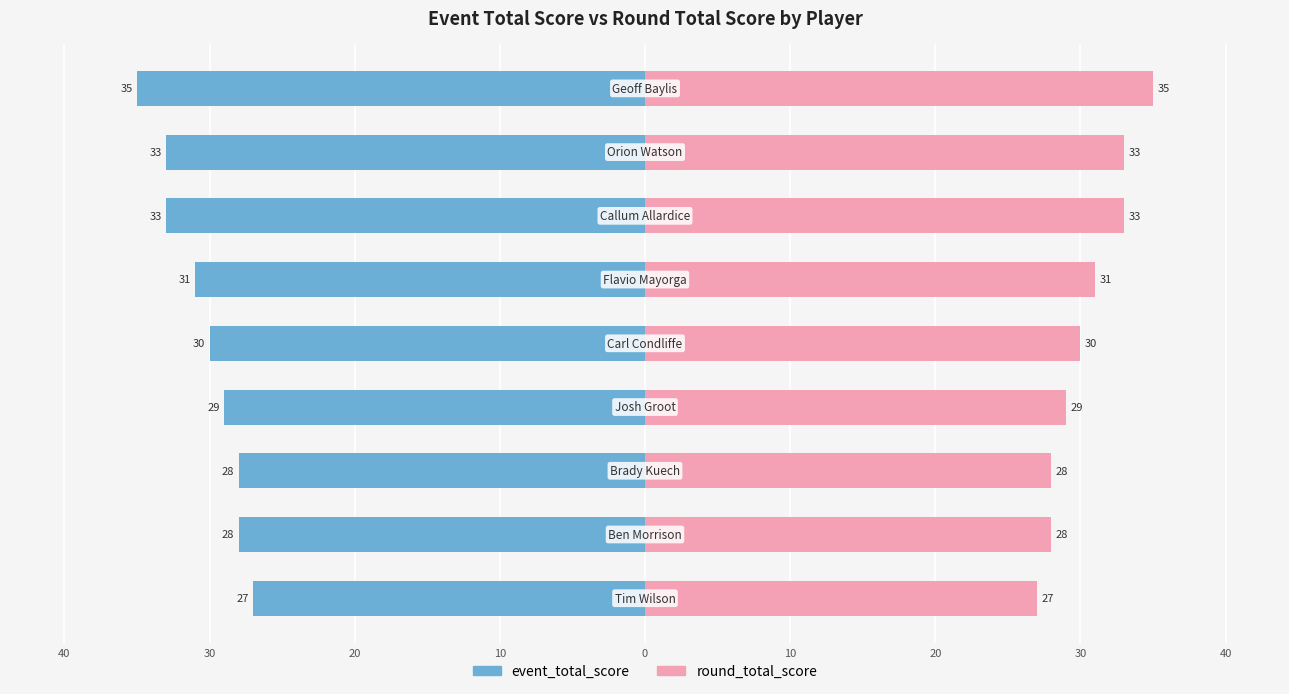

How many data points in event_total_score are less than -30?

4